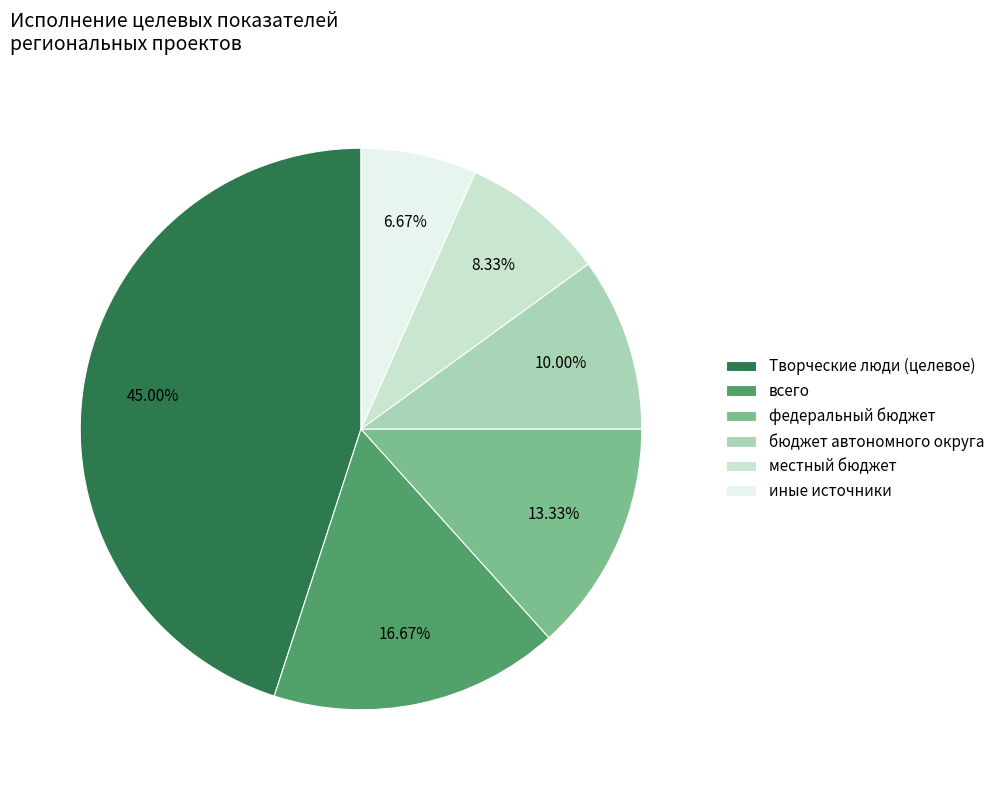

Does any single category account for the majority?

No